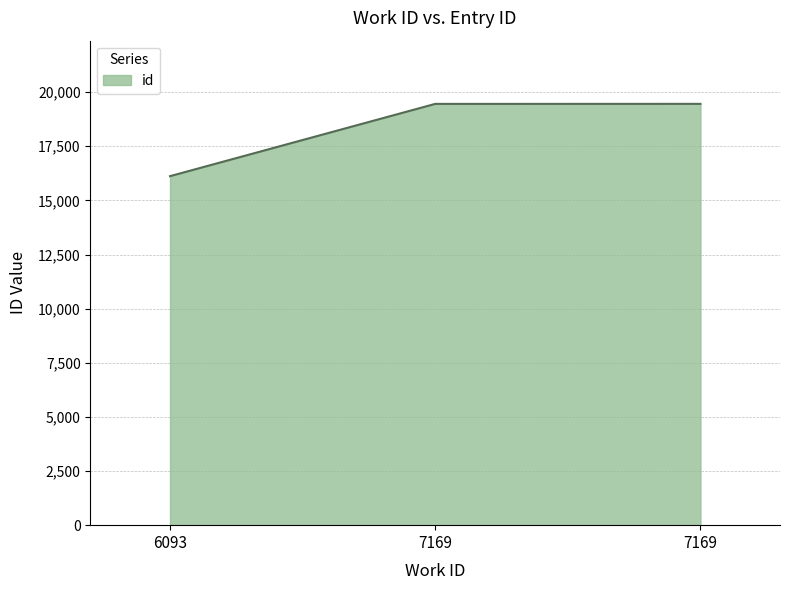

What is the ratio of the value at 6093 to the value at 7169?

0.8